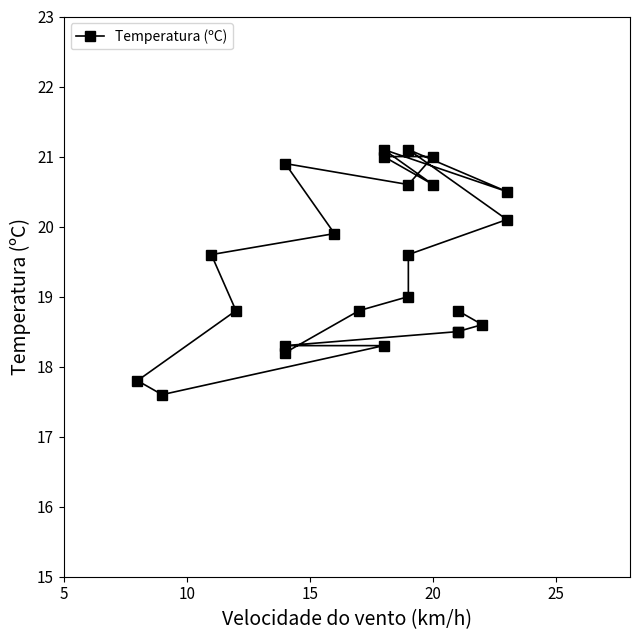

Does the chart display data point markers on the line(s)?

Yes